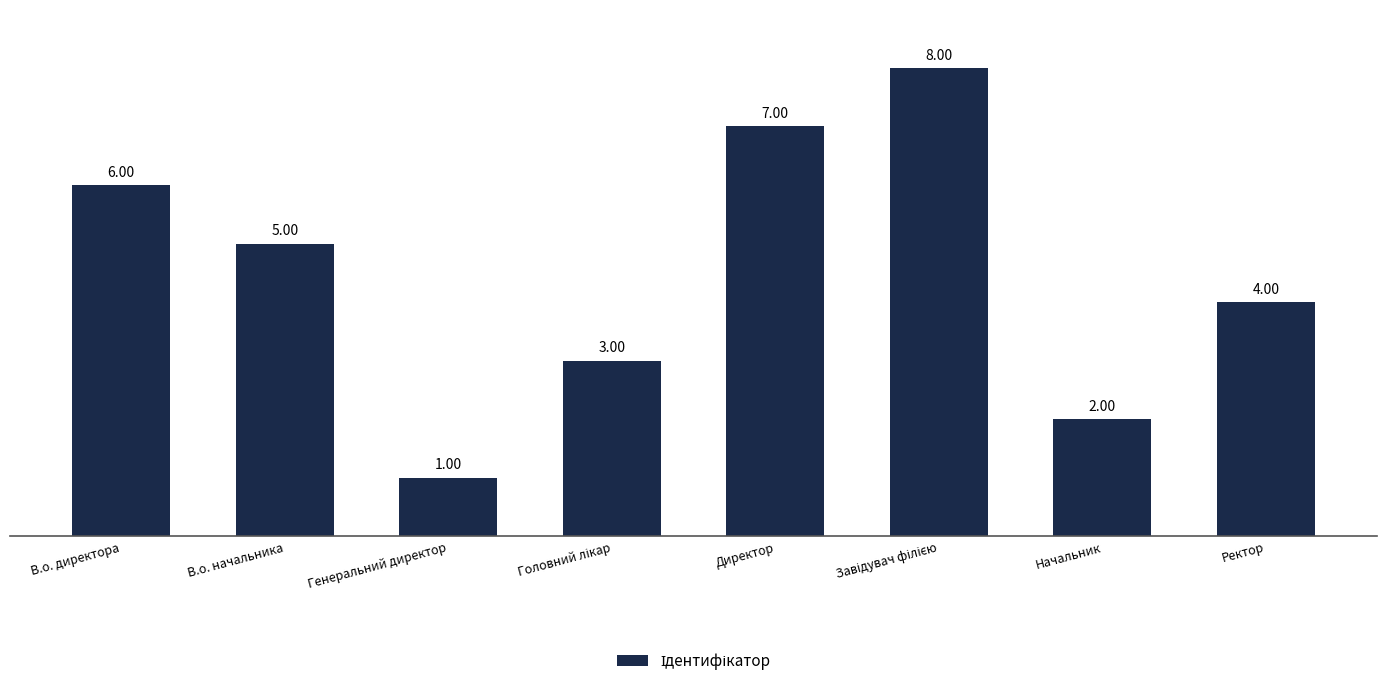

What is the value of the 3rd bar from the left?

1